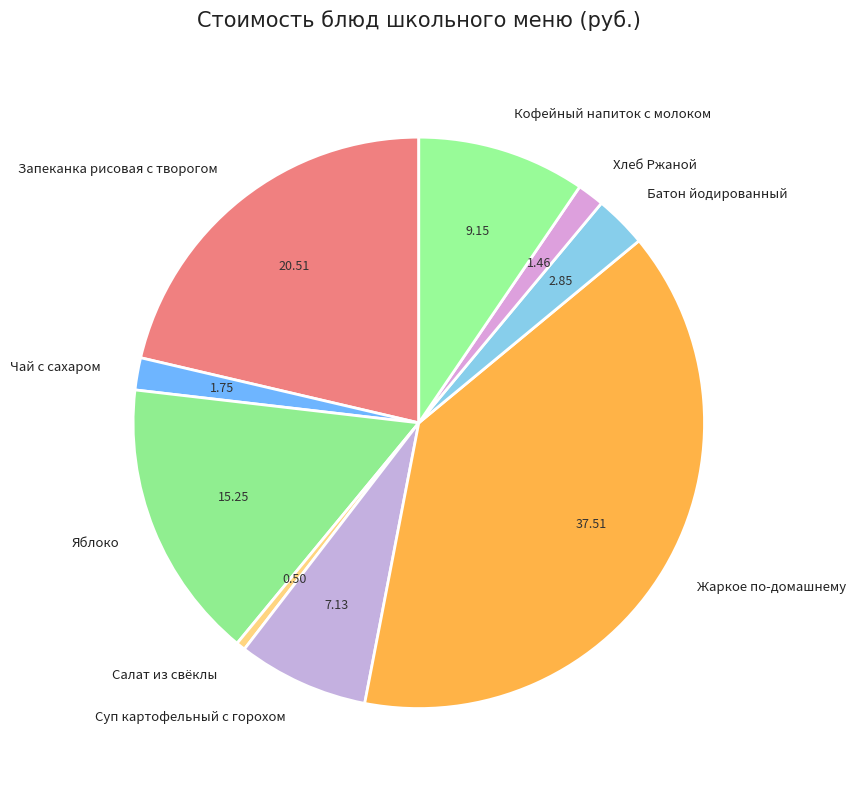

Which has a higher value, Яблоко or Салат из свёклы?

Яблоко